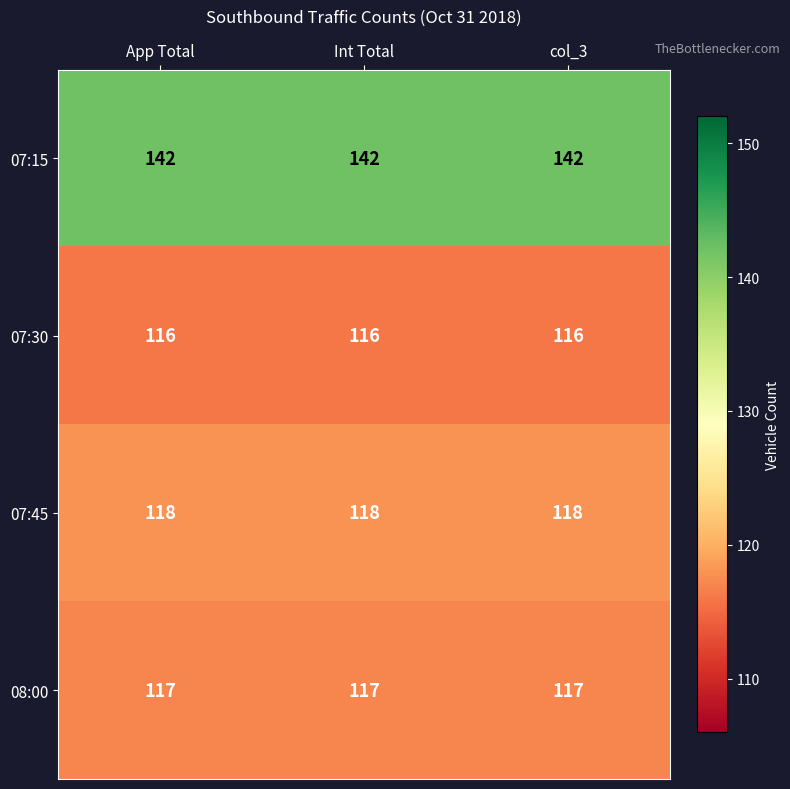

What is the difference between the highest and lowest values at App Total?

26